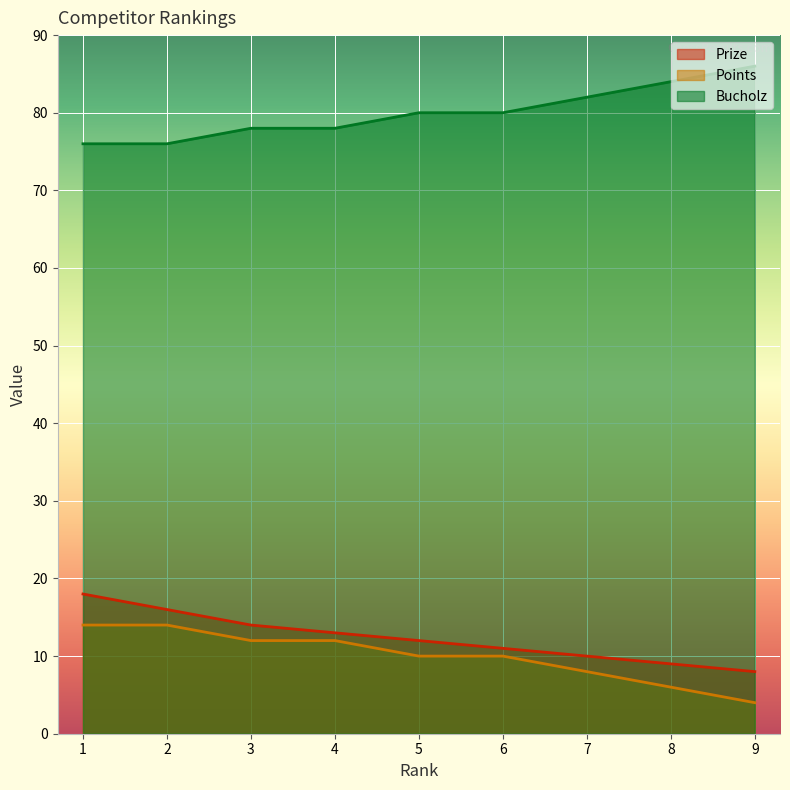

Reading left to right, extract all data points from this chart.

Prize: 18	16	14	13	12	11	10	9	8
Points: 14	14	12	12	10	10	8	6	4
Bucholz: 76	76	78	78	80	80	82	84	86